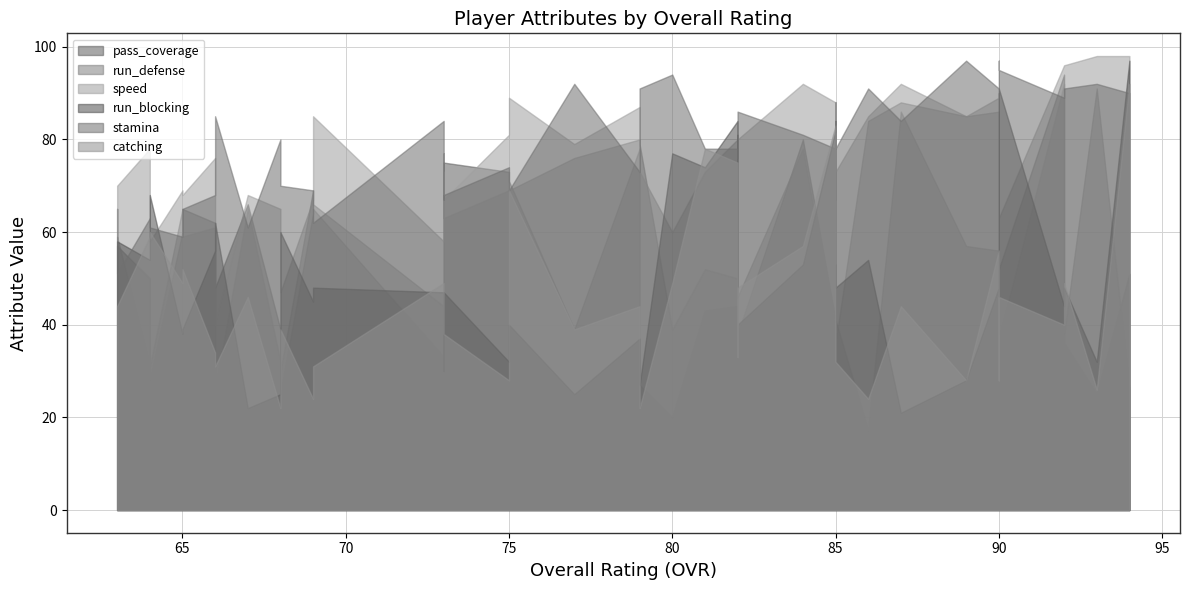

At how many categories does at least one series exceed 18?

40